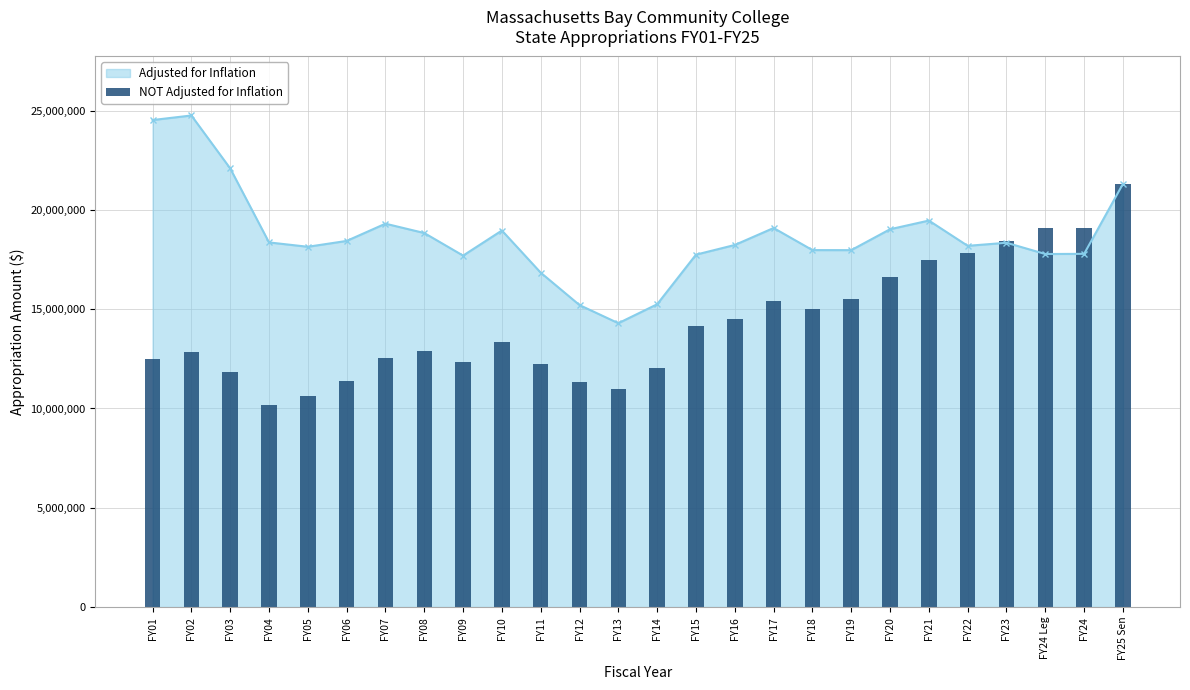

Reading left to right, list all the values displayed in this chart.

FY01=12481424	FY02=12869401	FY03=11844928	FY04=10167962	FY05=10619169	FY06=11385308	FY07=12520669	FY08=12883037	FY09=12352604	FY10=13359057	FY11=12241300	FY12=11350514	FY13=10970498	FY14=12053815	FY15=14178750	FY16=14528975	FY17=15414927	FY18=15029222	FY19=15501975	FY20=16638067	FY21=17462781	FY22=17820112	FY23=18429683	FY24 Leg=19093869	FY24=19103659	FY25 Sen=21309616